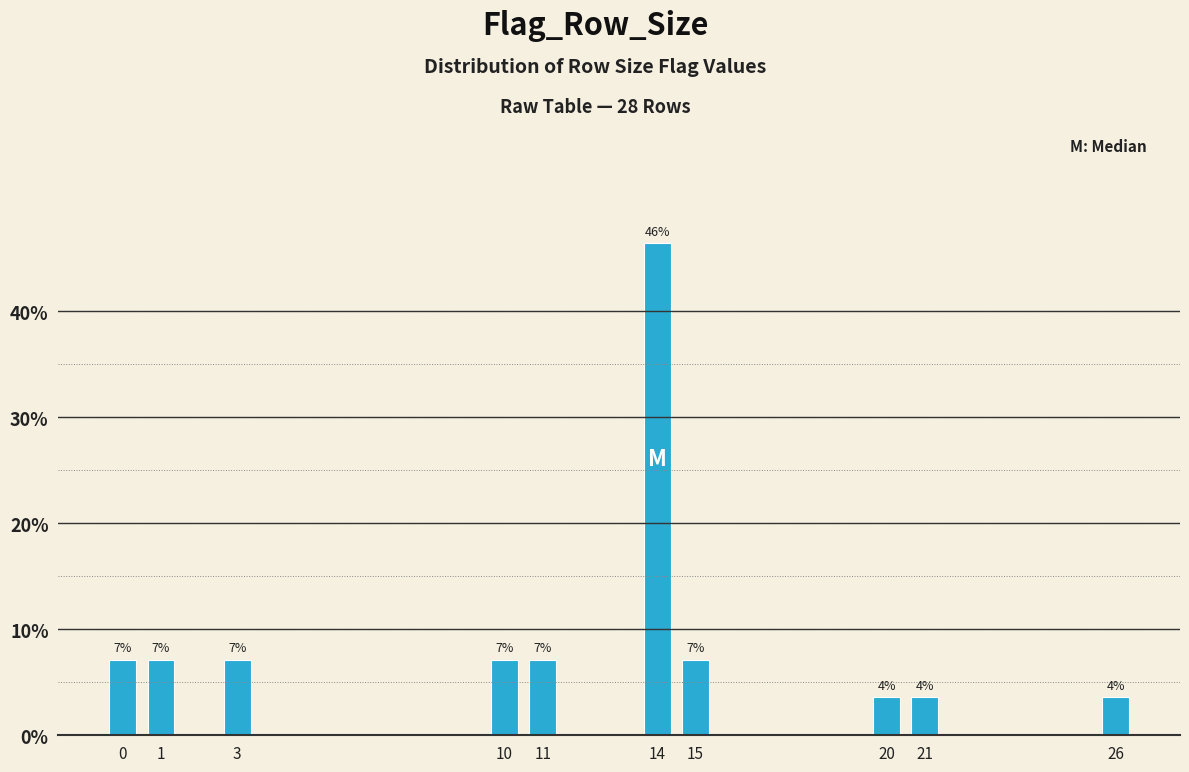

Does the chart contain any negative values?

No